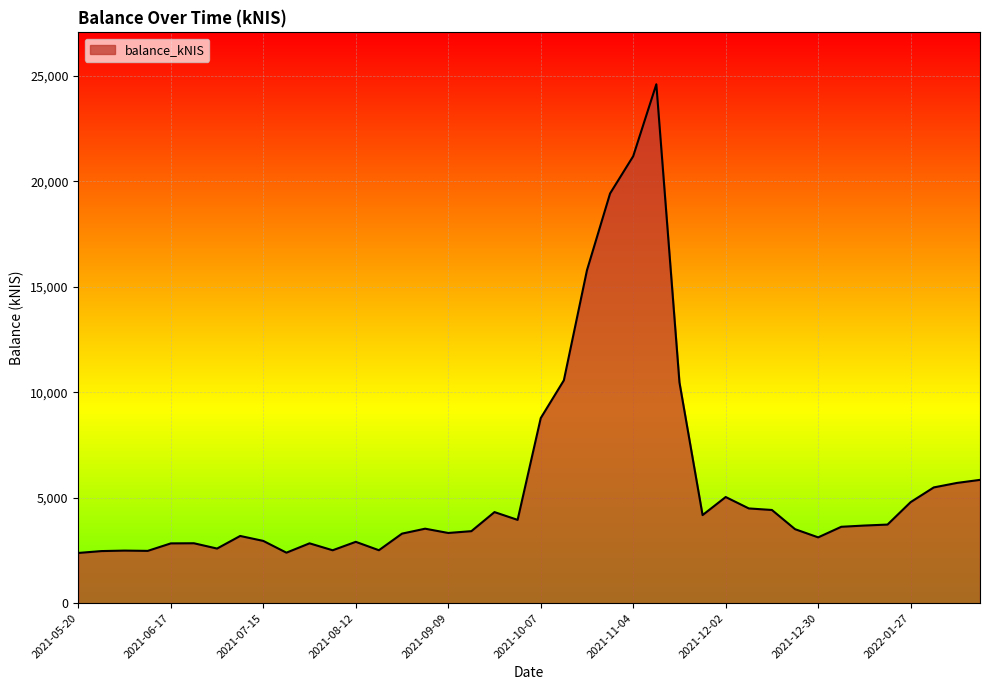

What is the difference between the maximum and minimum values?

22221.2